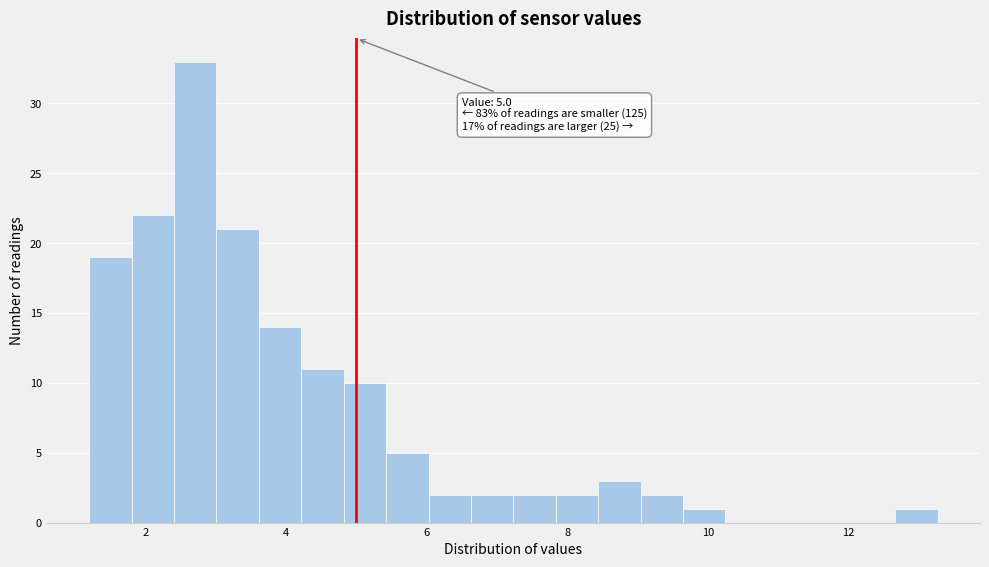

Around what value on the x-axis is the tallest bar? Give the approximate position of its centre, as read against the axis.

2.8